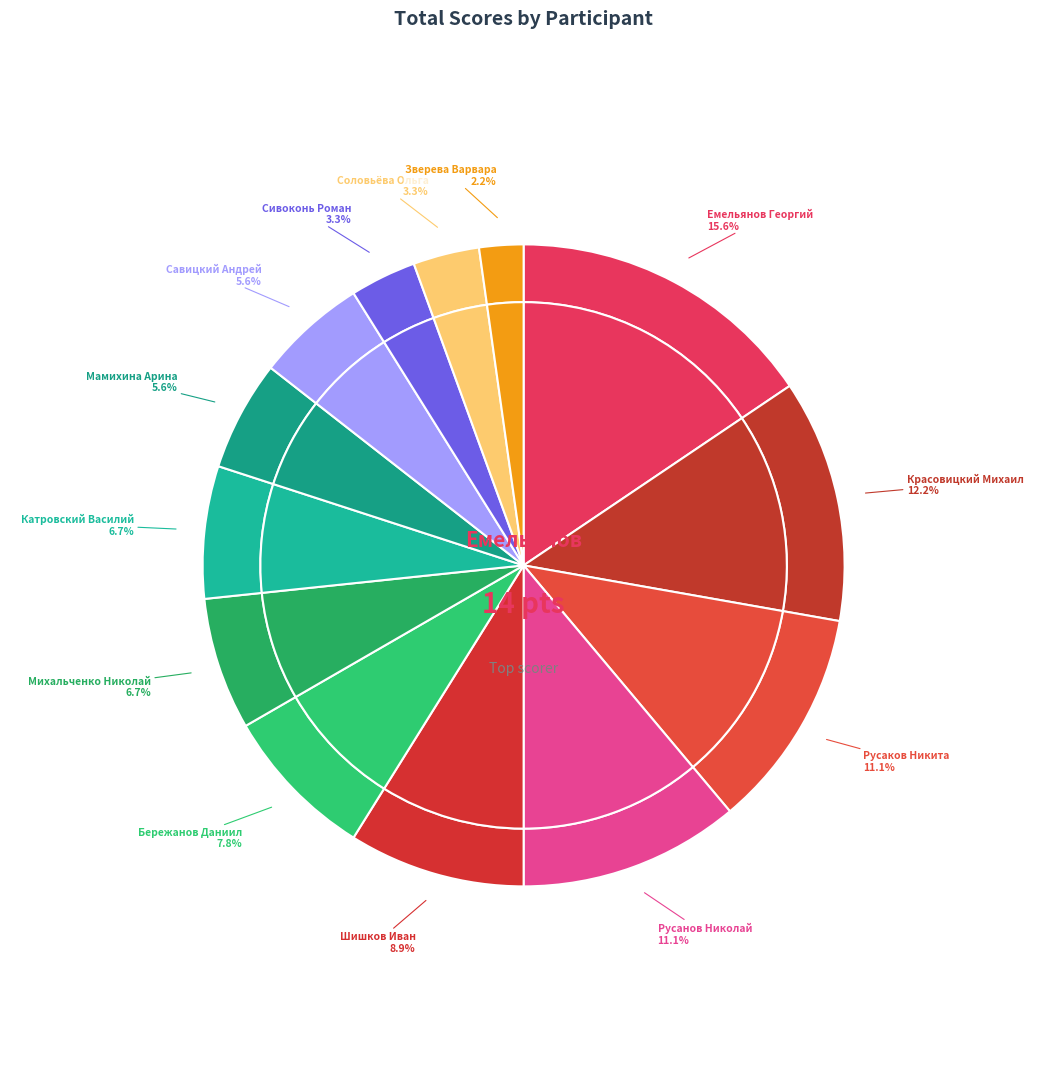

What is the total percentage of Шишков Иван and Русаков Никита?

20.0%